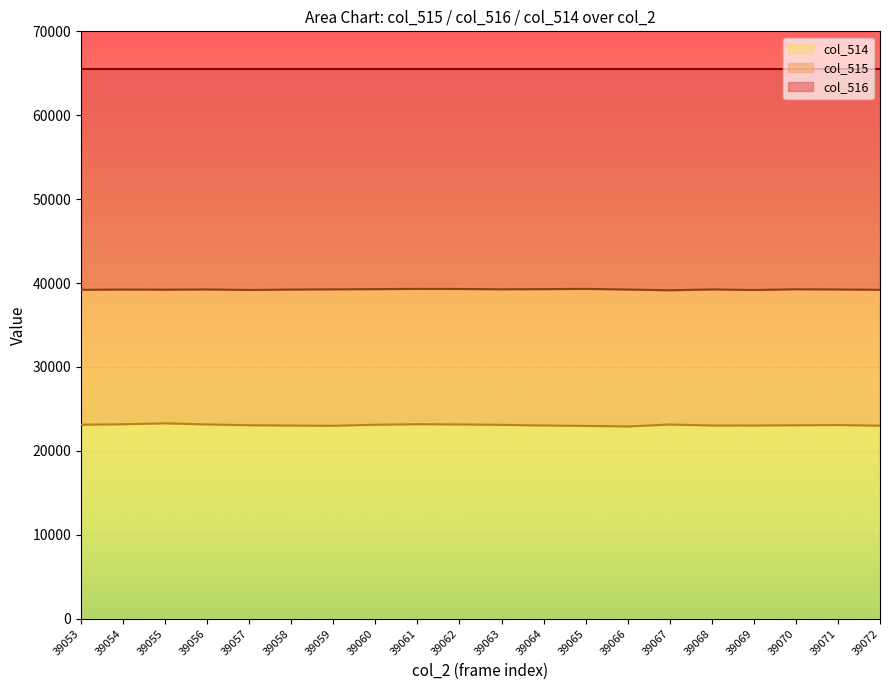

The value of col_514 at 39060 is 12661. True or false?

False